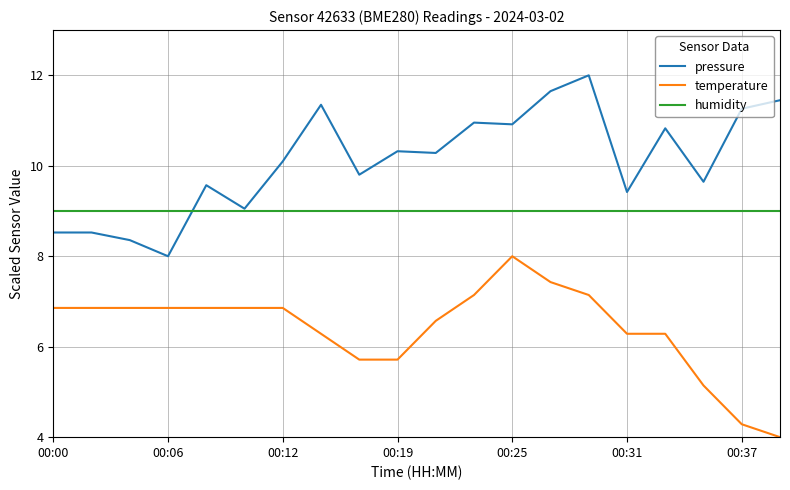

True or false: pressure and humidity cross at least once.

True